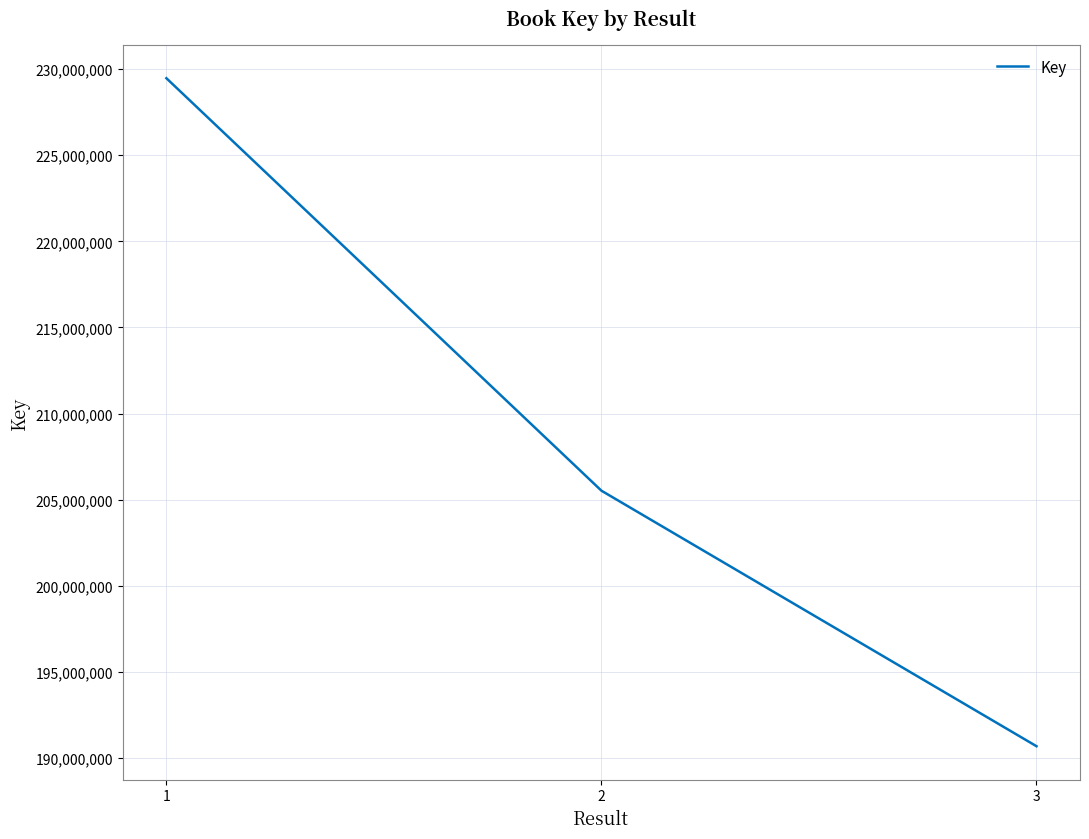

List the labels in order of value, largest first.

1, 2, 3